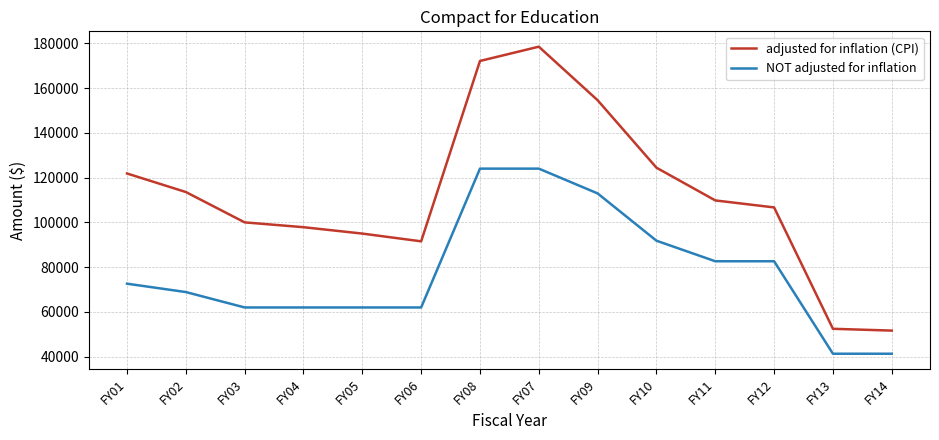

The adjusted for inflation (CPI) series shows 172087 at FY08. True or false?

True